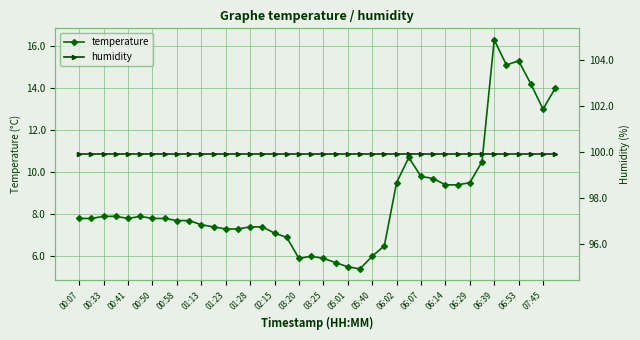

List the series in order of their overall mean, highest first.

humidity, temperature